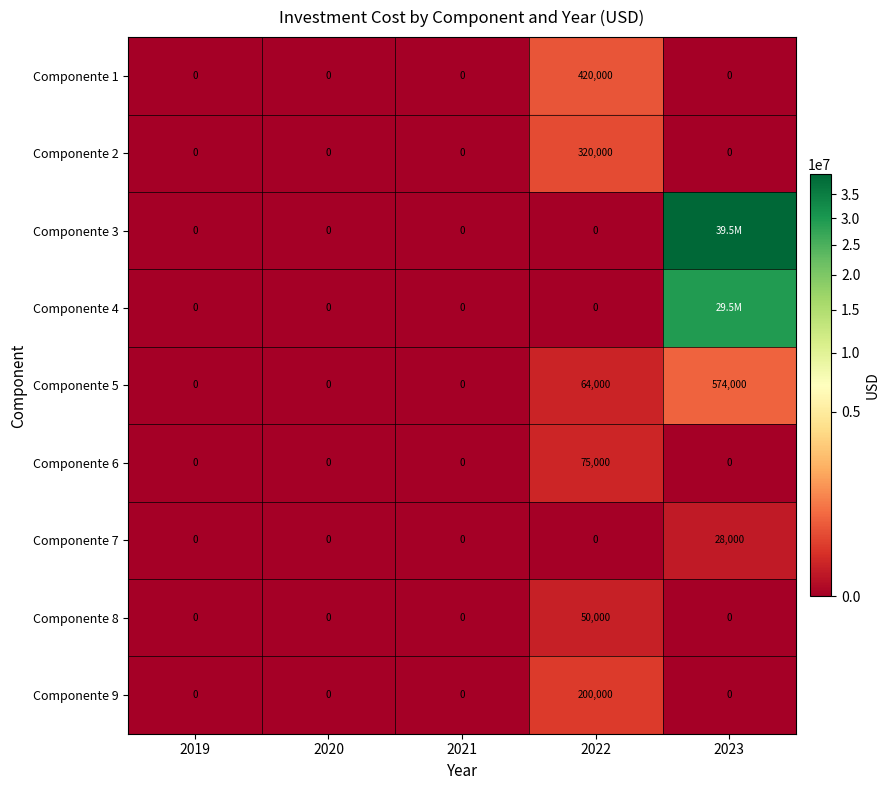

Is the value of Componente 7 at 2020 greater than the value of Componente 1 at 2022?

No